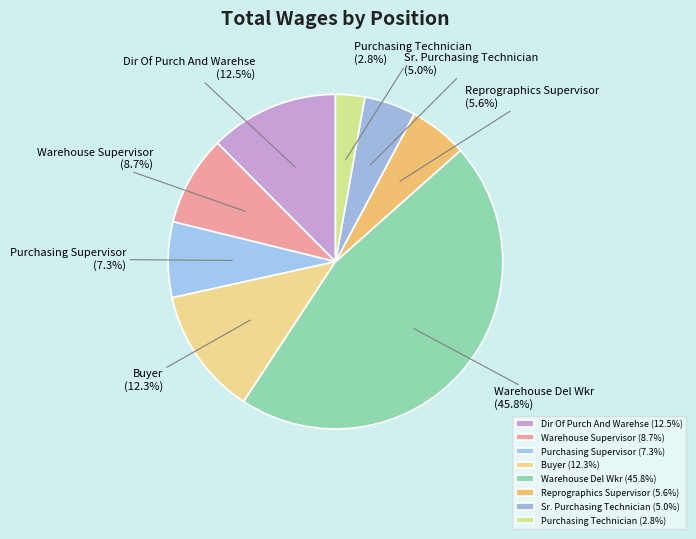

How many segments does this pie chart have?

8